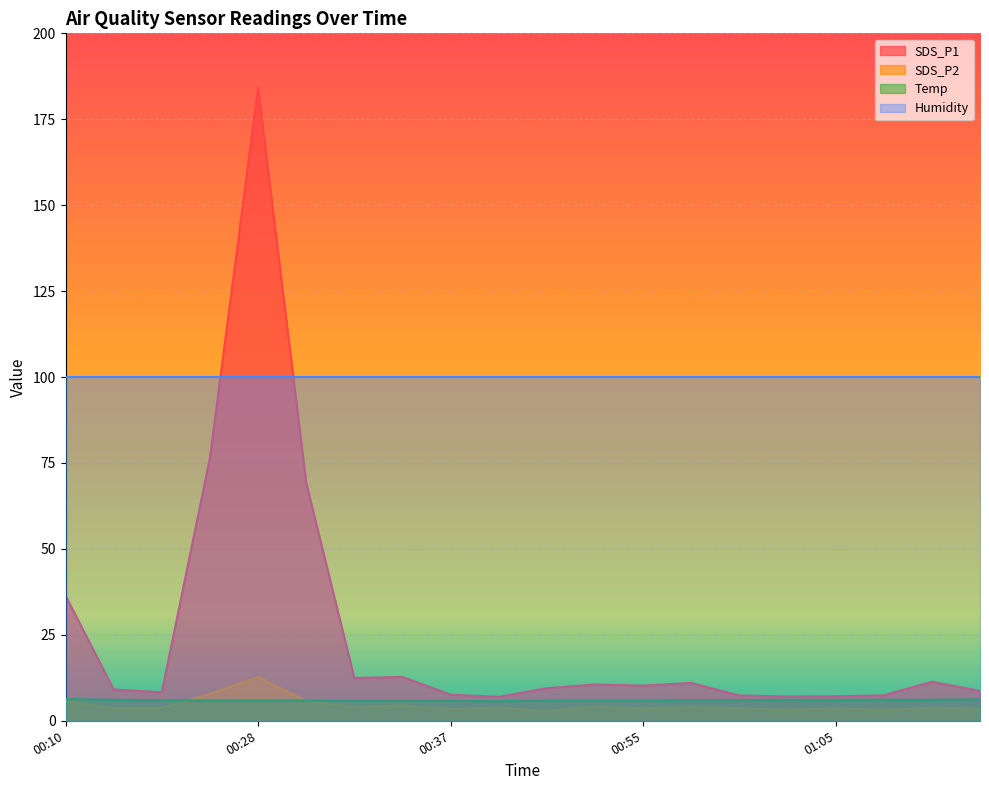

Is it true that Humidity equals 99.9 at 00:55?

True